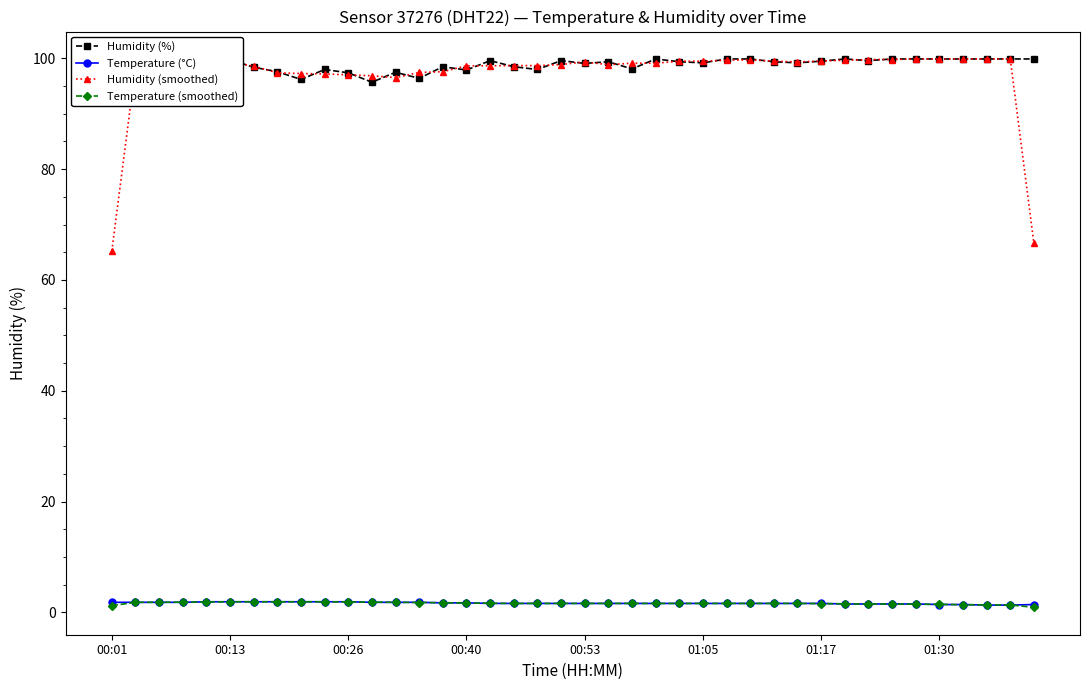

True or false: Humidity (smoothed) and Temperature (smoothed) cross at least once.

False